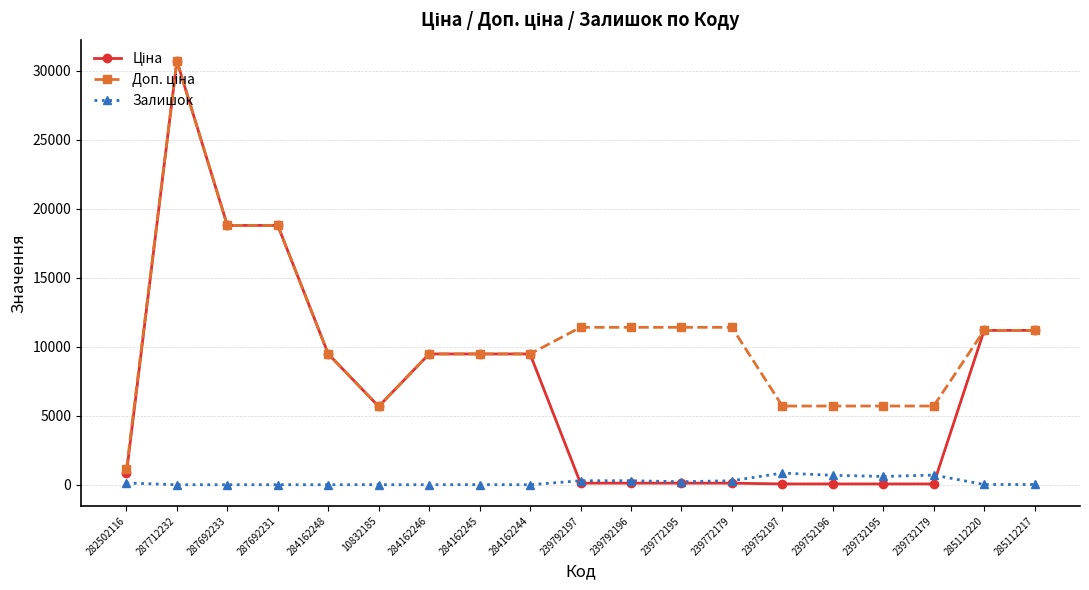

What is the spread (max minus min) of values at 287692233?

18796.8